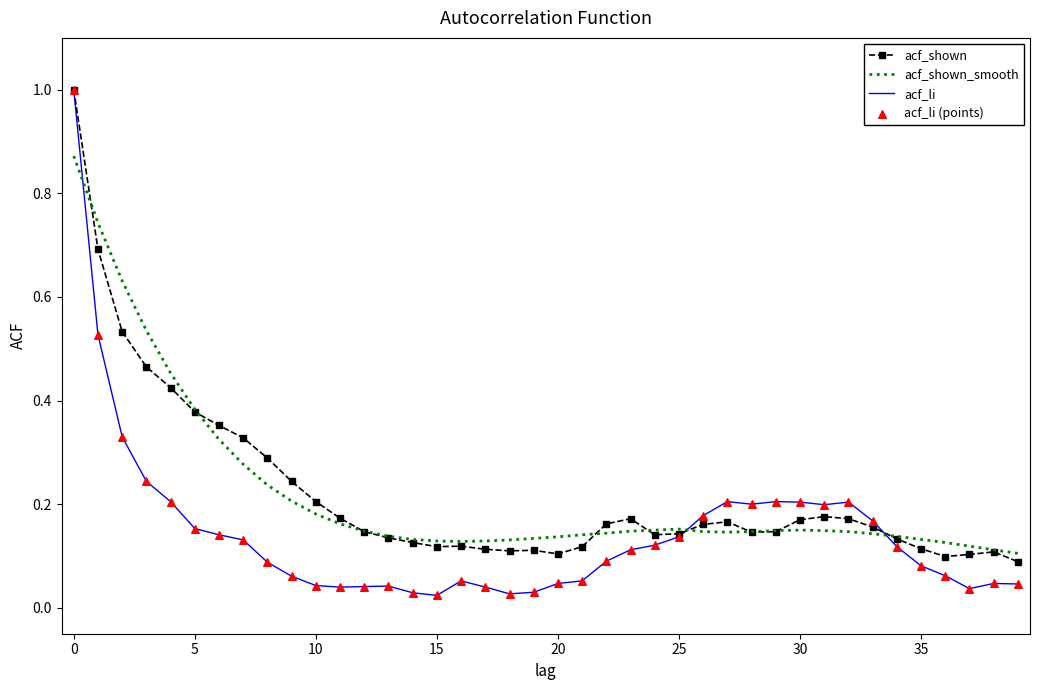

What is the maximum value shown in the chart?

1.0